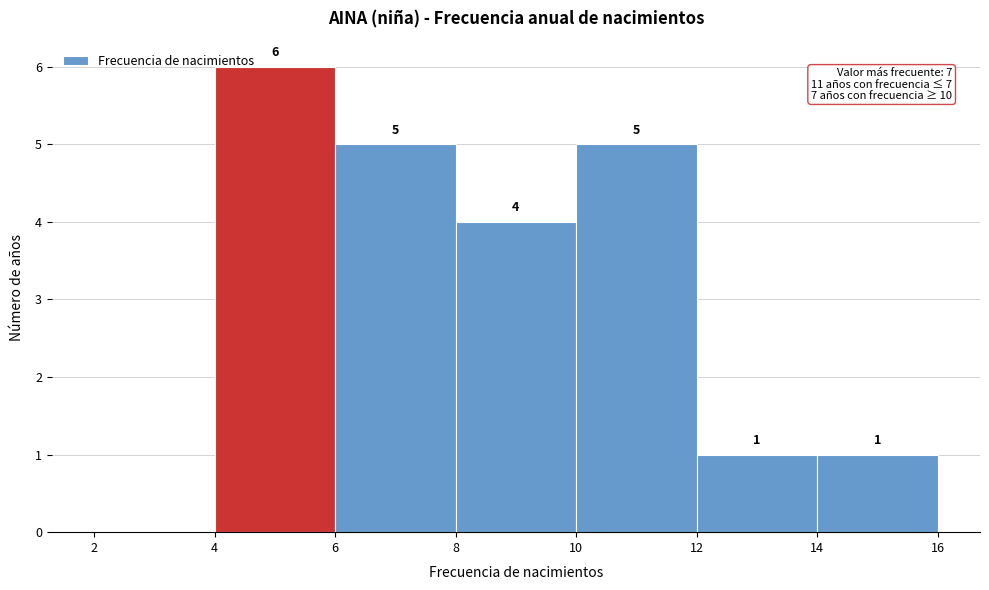

Which range on the x-axis has the tallest bar?

4 to 6